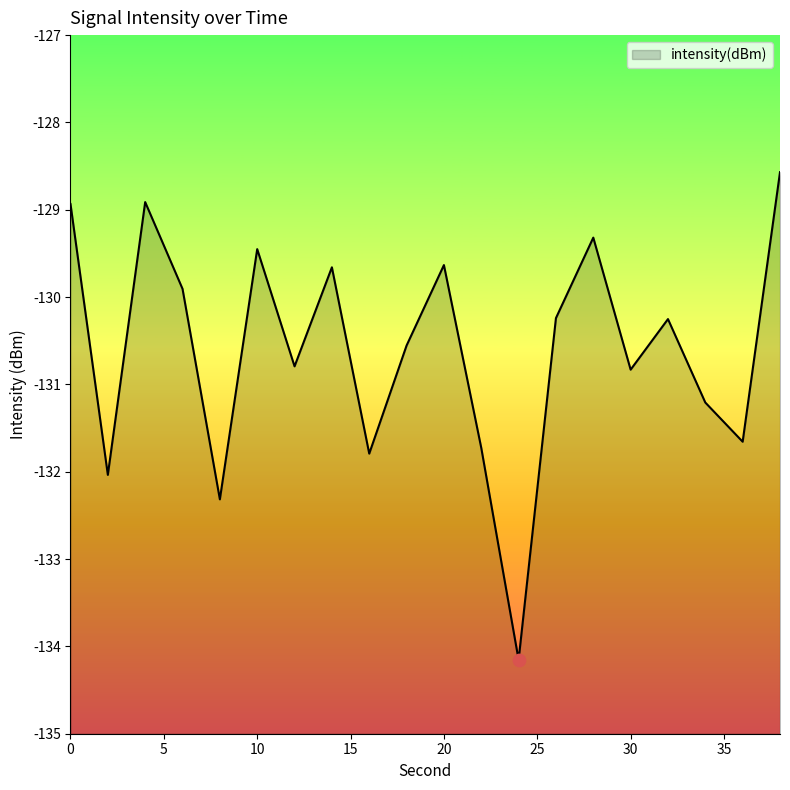

What is the change in value from 2 to 26?

+1.8